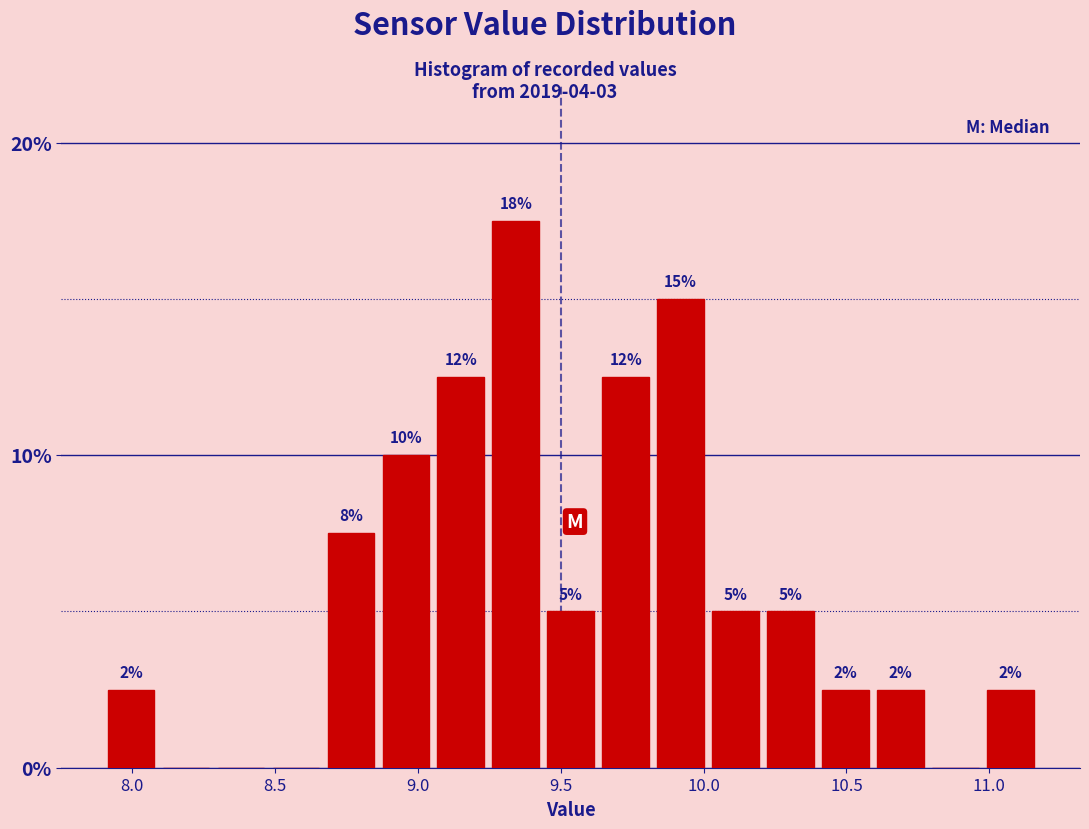

Around what value on the x-axis is the tallest bar? Give the approximate position of its centre, as read against the axis.

9.35